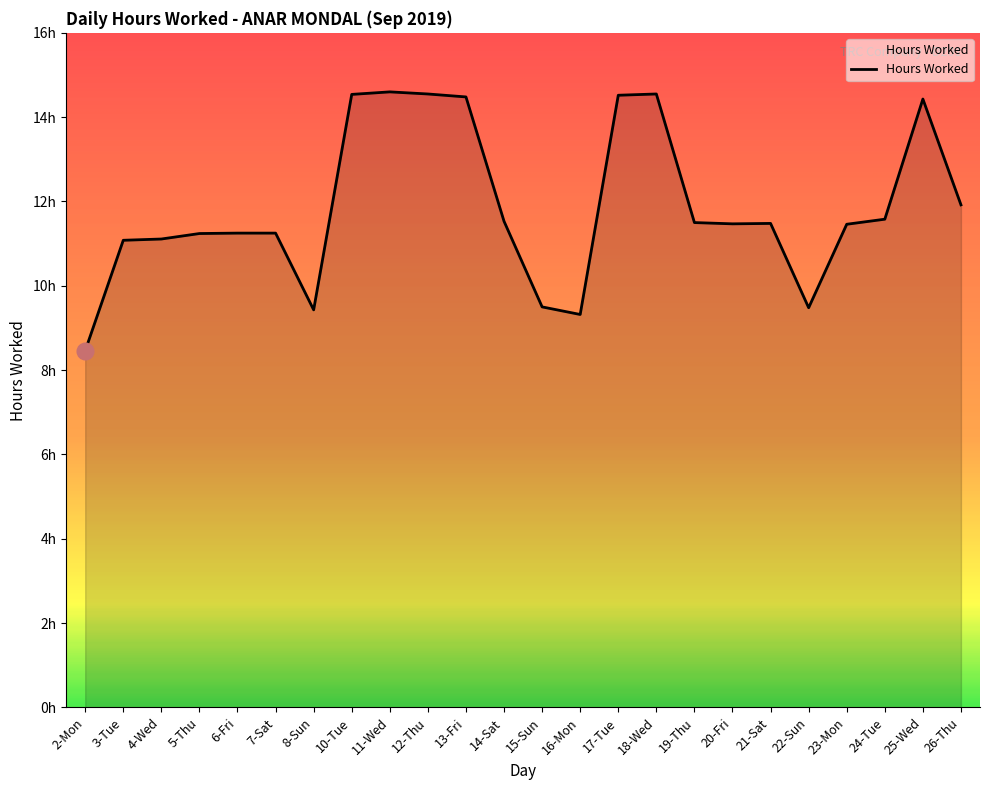

What is the maximum value shown in the chart?

14.6